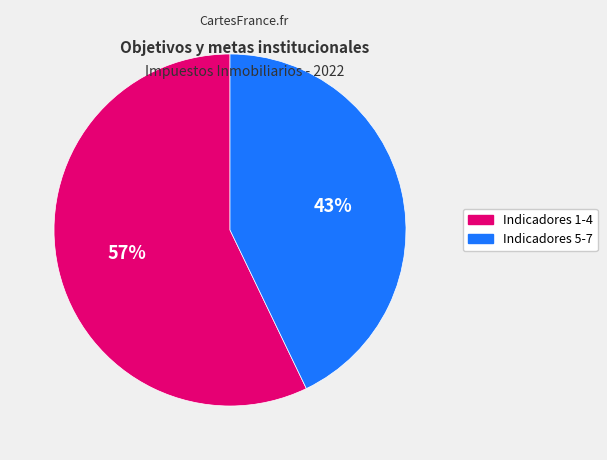

Is there a majority slice in this chart?

Yes